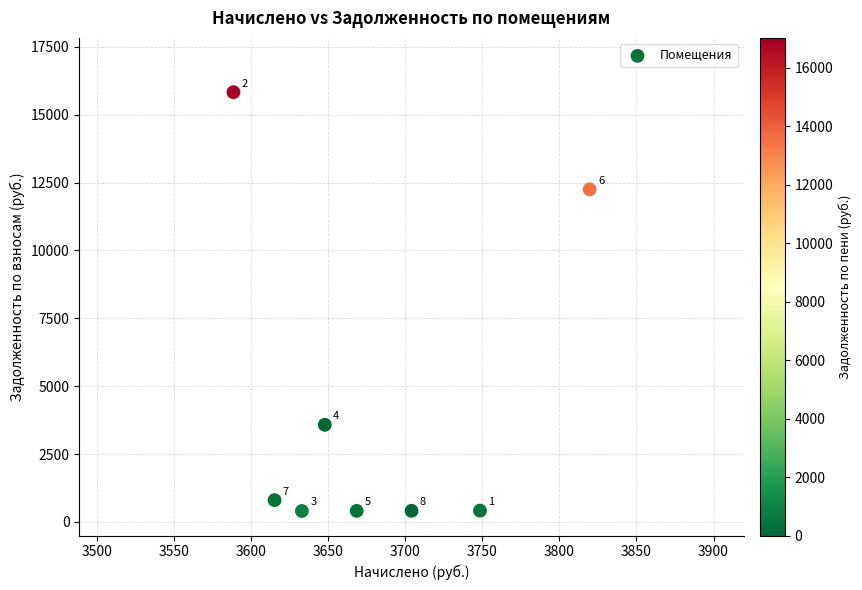

What is the range of Y values (max minus min)?

15427.2